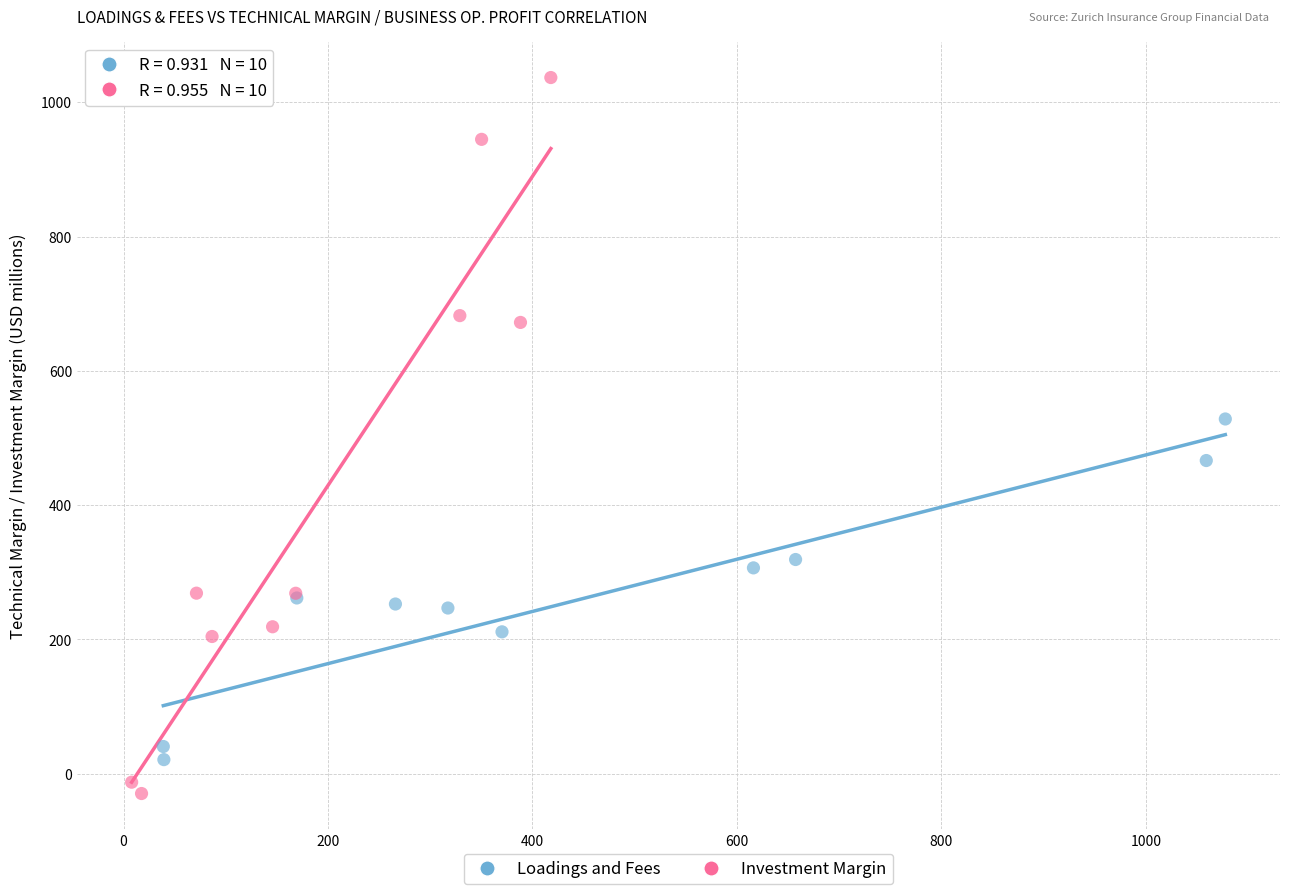

Which series contains the highest Y value?

Investment Margin